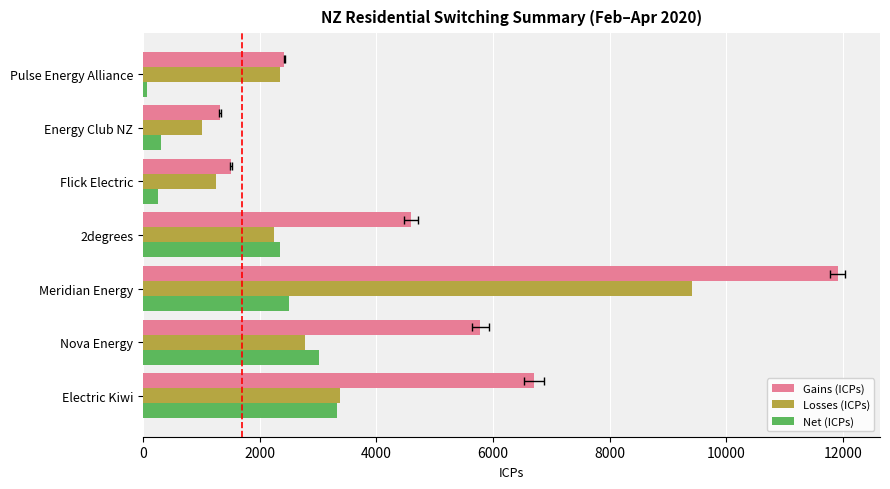

At how many categories does at least one series exceed 5173?

3